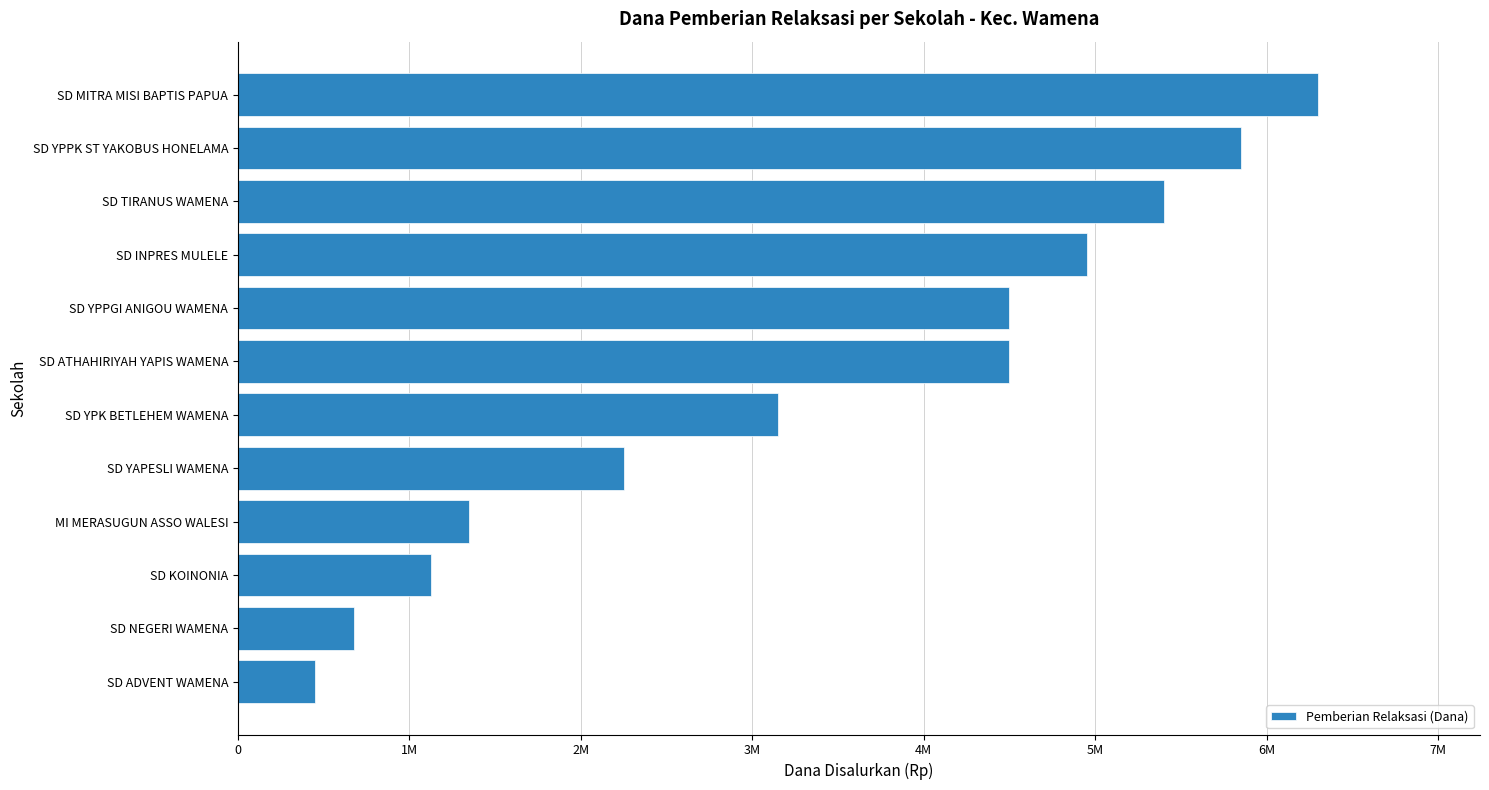

Count the number of values greater than 4500000.

4